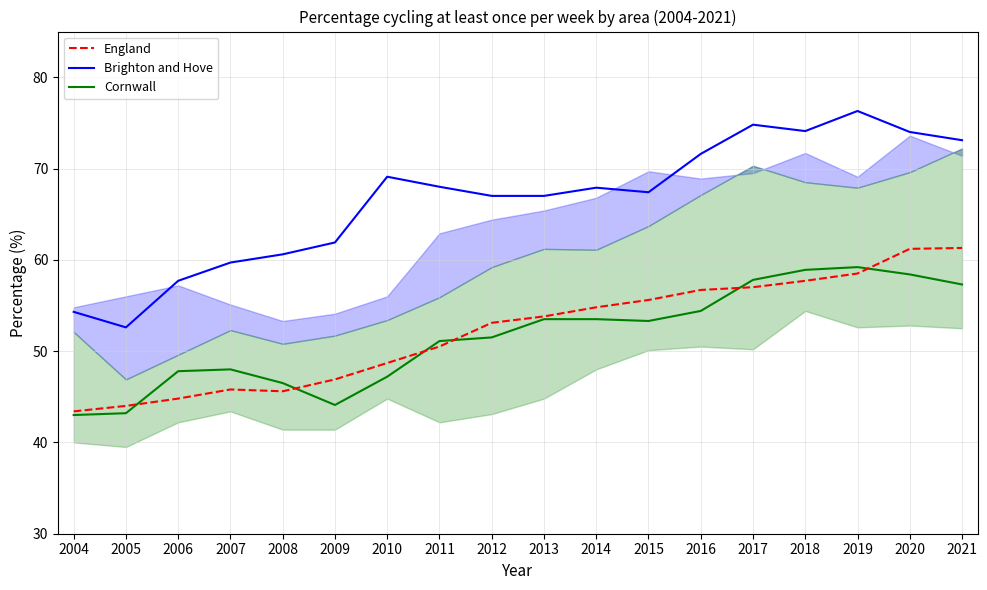

What is the difference between the Cornwall values at 2020 and 2012?

6.9